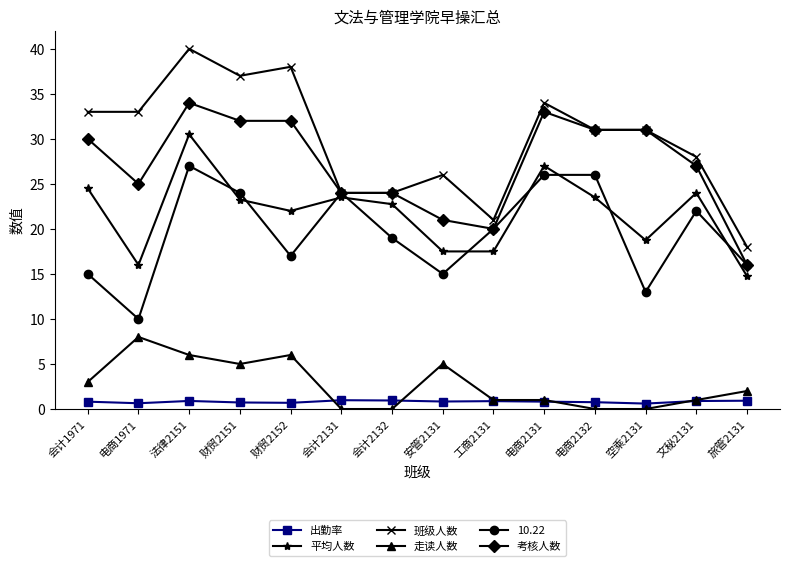

What is the label of the 10th point from the right?

财贸2152